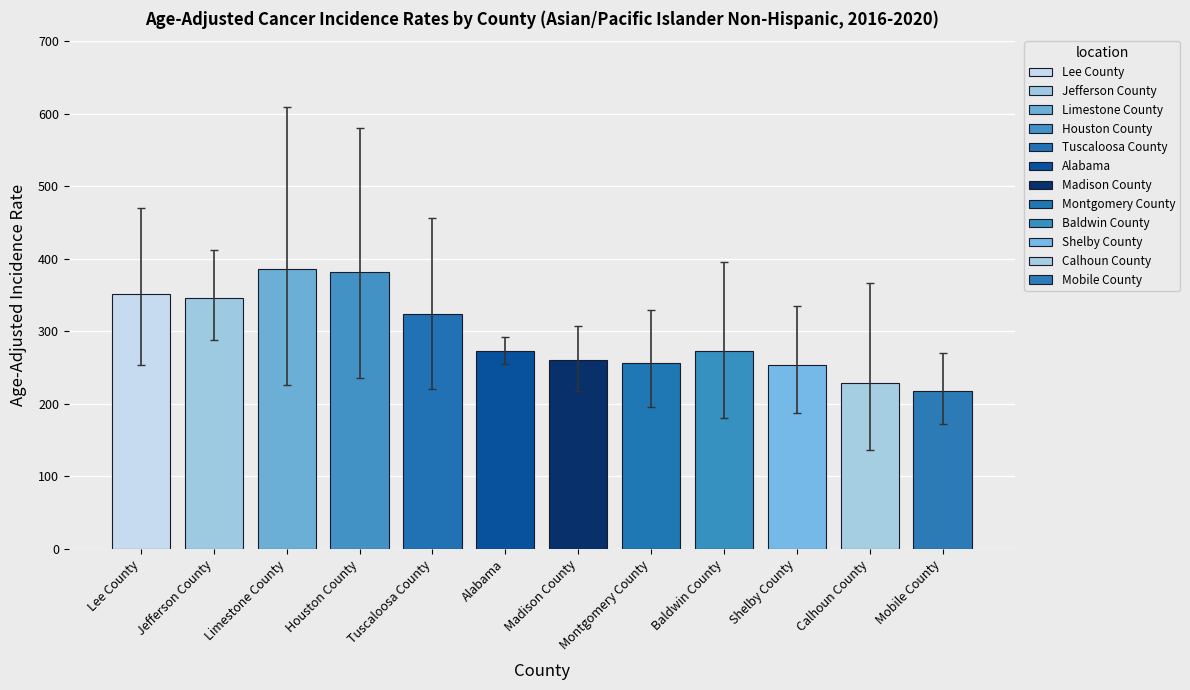

What is the greatest value displayed?

386.4